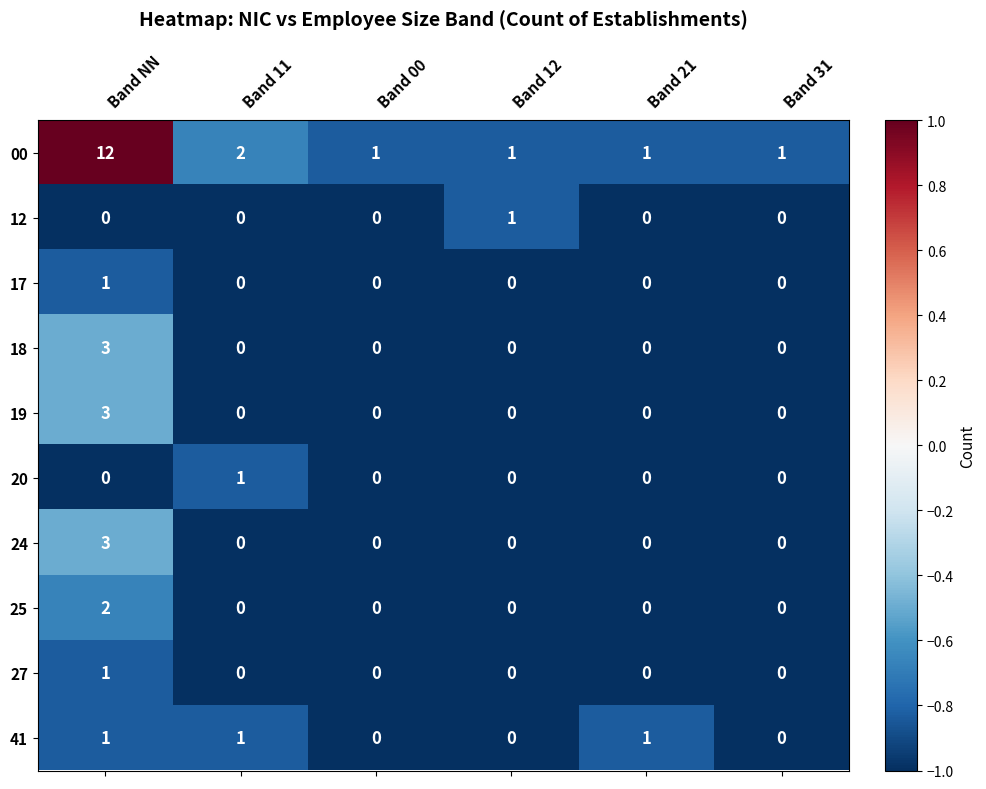

What is the greatest value displayed?

12